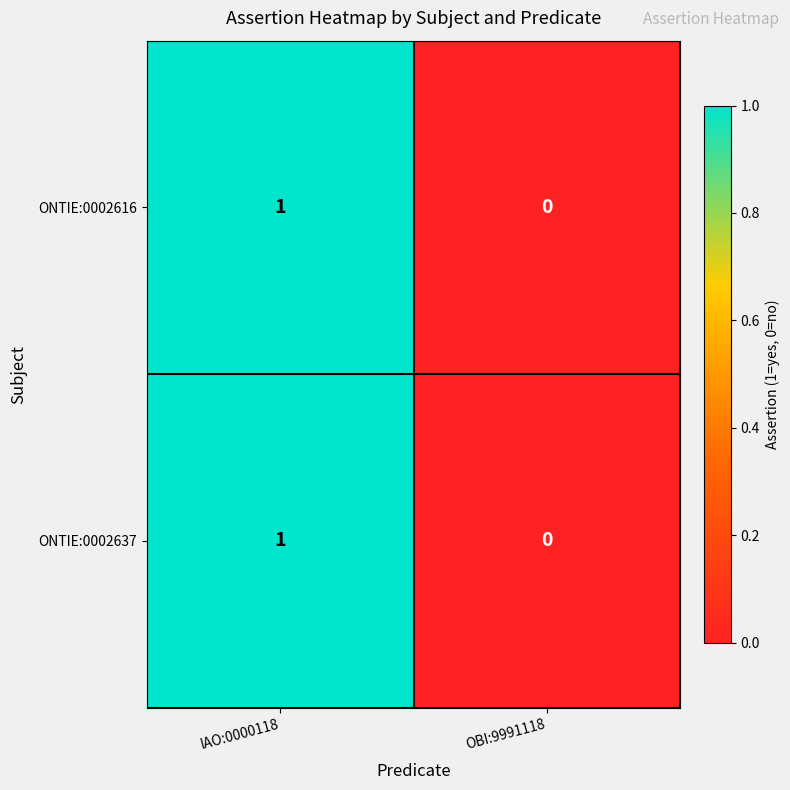

The ONTIE:0002616 series shows 0 at OBI:9991118. True or false?

True